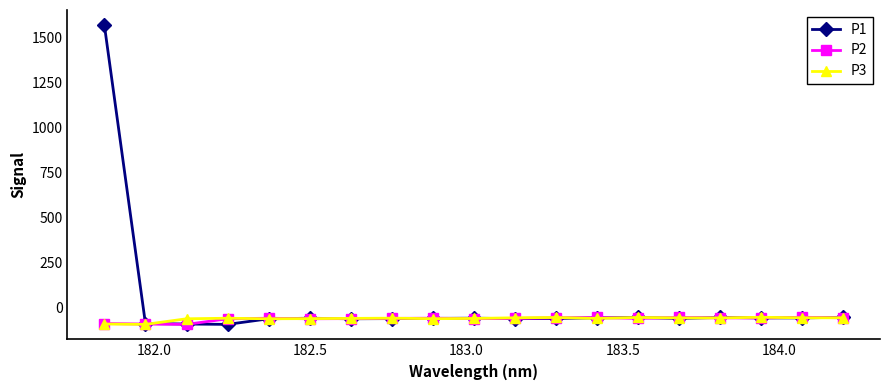

Which series has the largest total across all categories?

P1